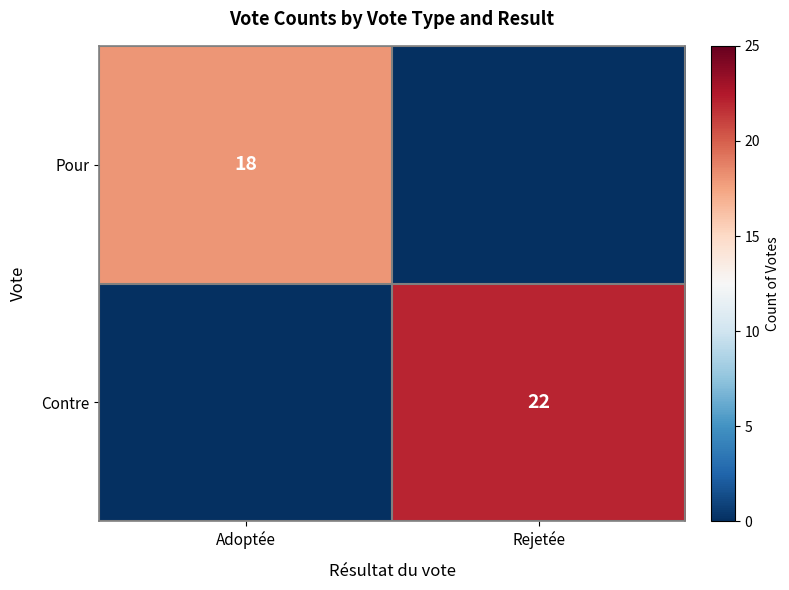

True or false: Contre has a value of 22 at Rejetée.

True